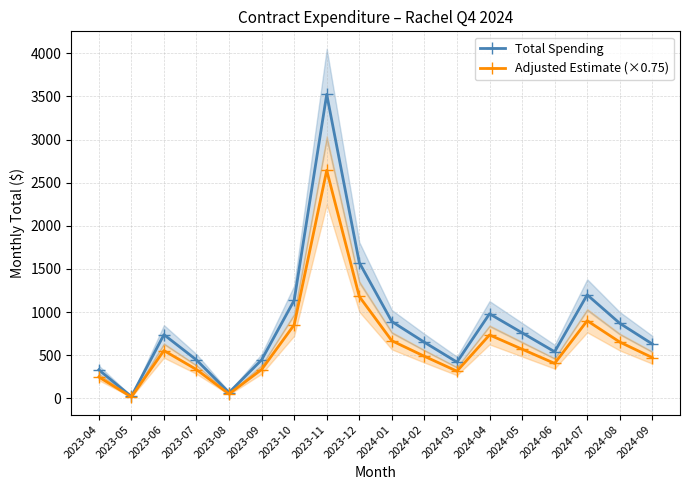

What is the difference between the highest and lowest values at 2024-03?

105.0